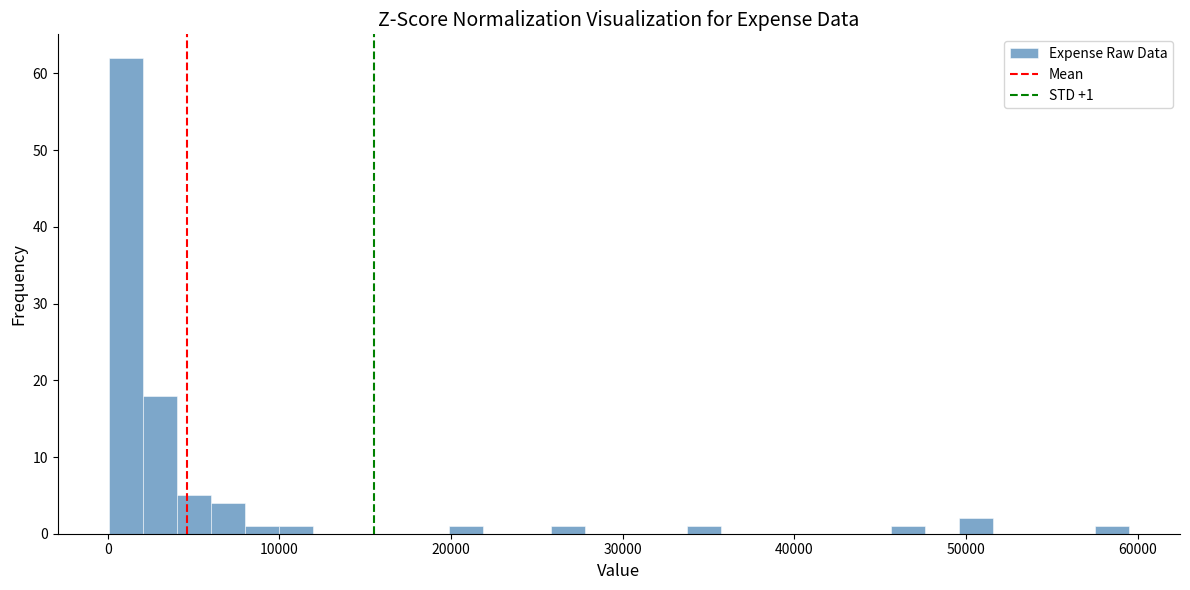

Read against the x-axis, roughly where is the centre of the tallest bar?

1000